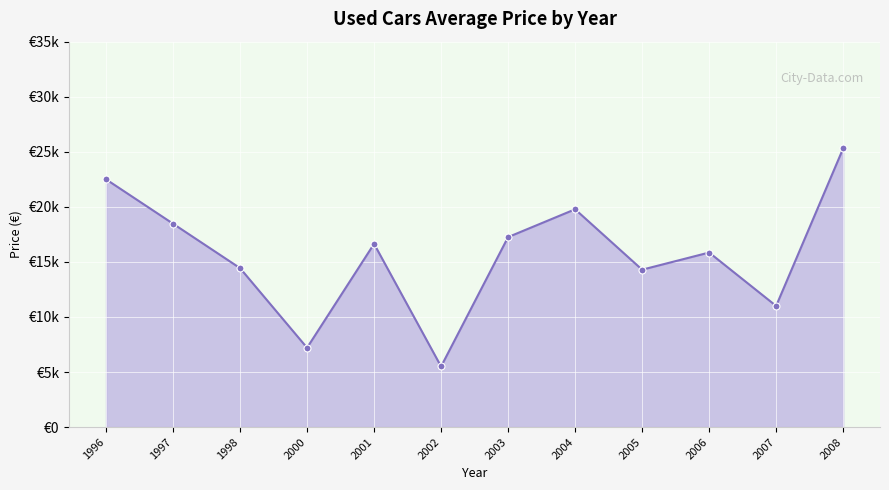

Where does the data first go above 16640?

1996